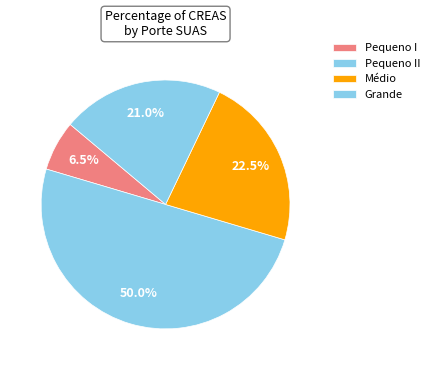

To the nearest percent, what is the average slice percentage?

25%